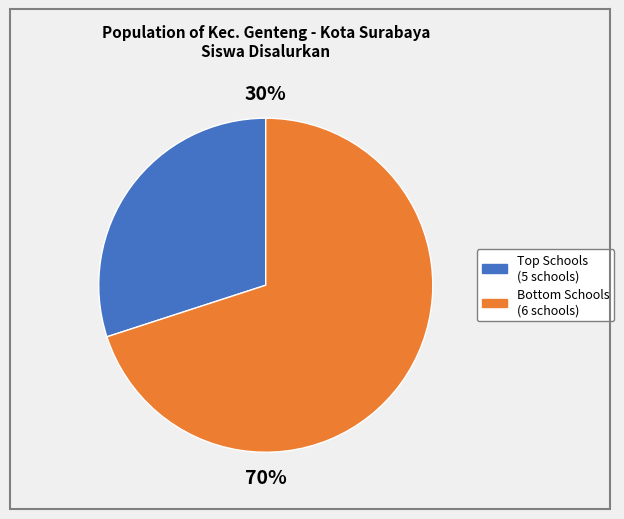

How many slices are in this pie chart?

2